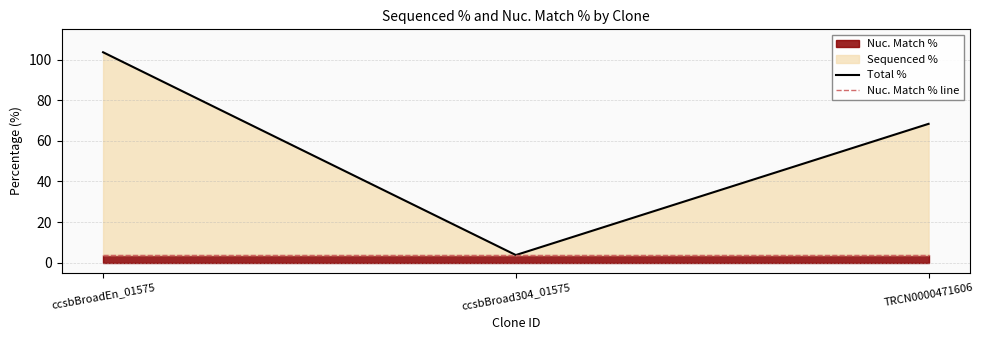

At which label does Total % first exceed 68?

ccsbBroadEn_01575